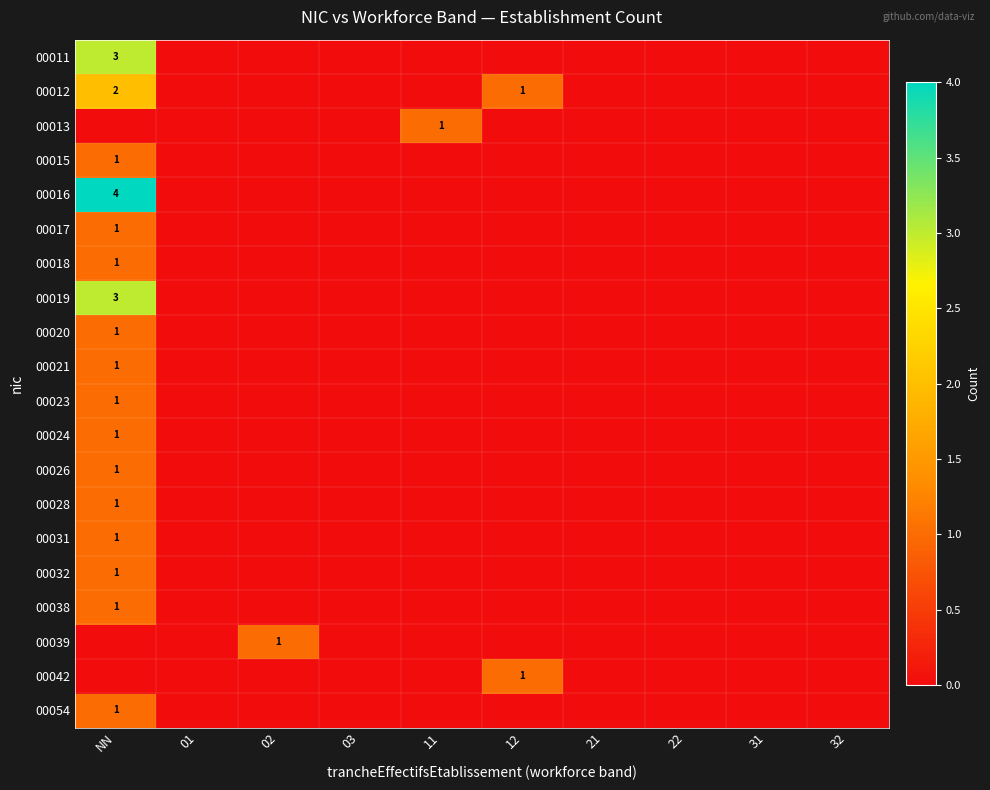

At which label does 00015 reach its minimum?

01